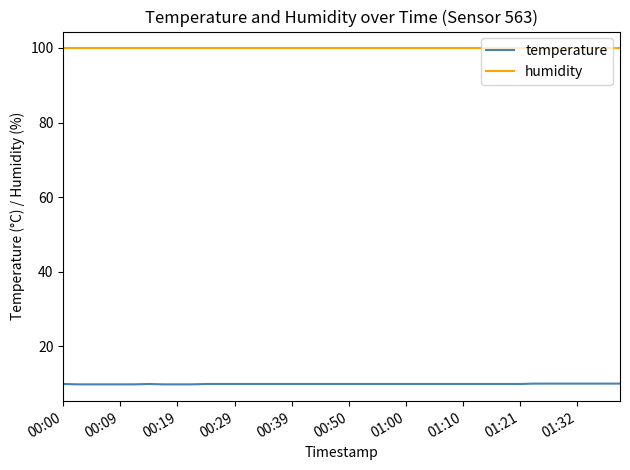

What is the greatest value displayed?

99.9